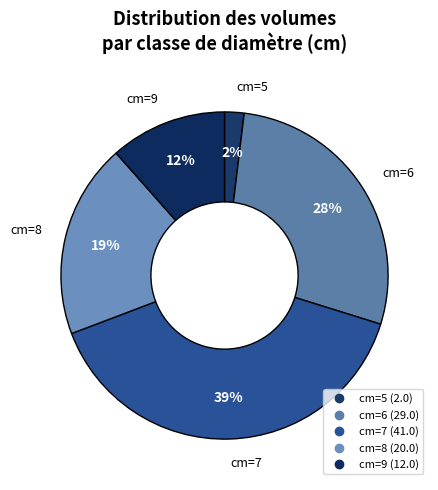

How many segments does this pie chart have?

5